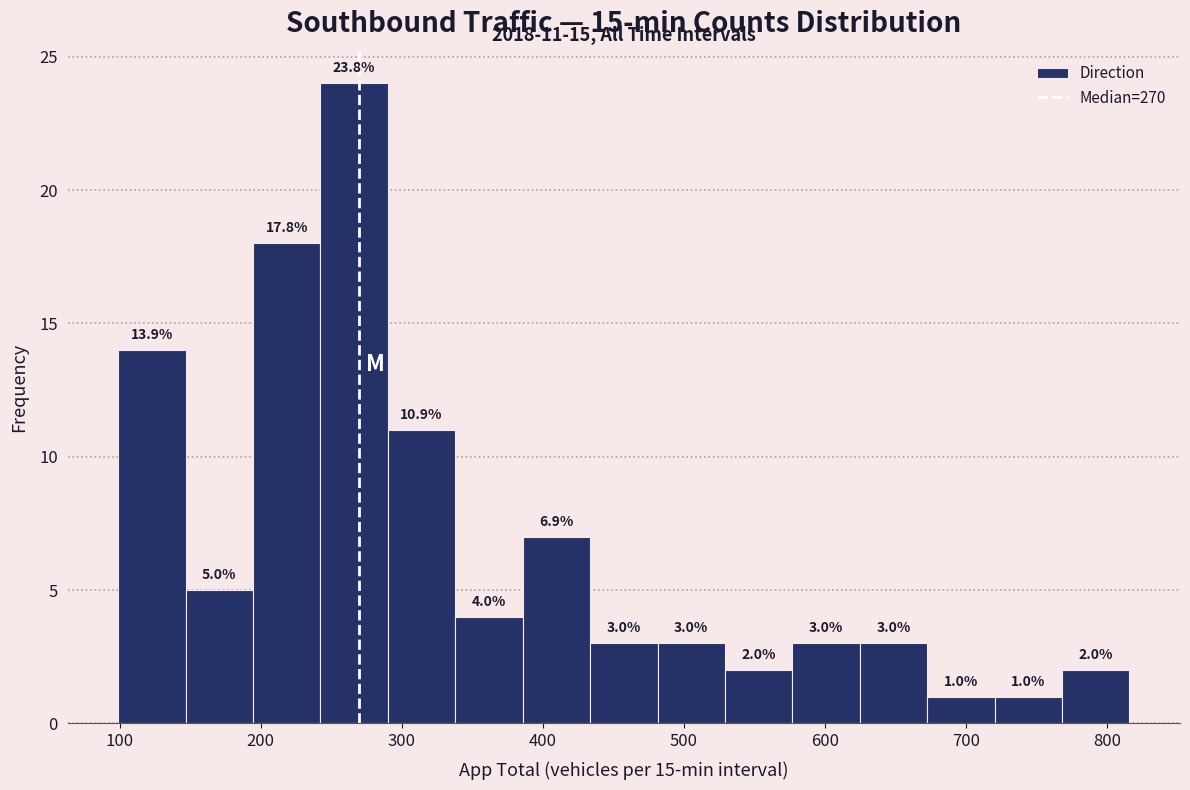

Which range on the x-axis has the tallest bar?

240 to 290